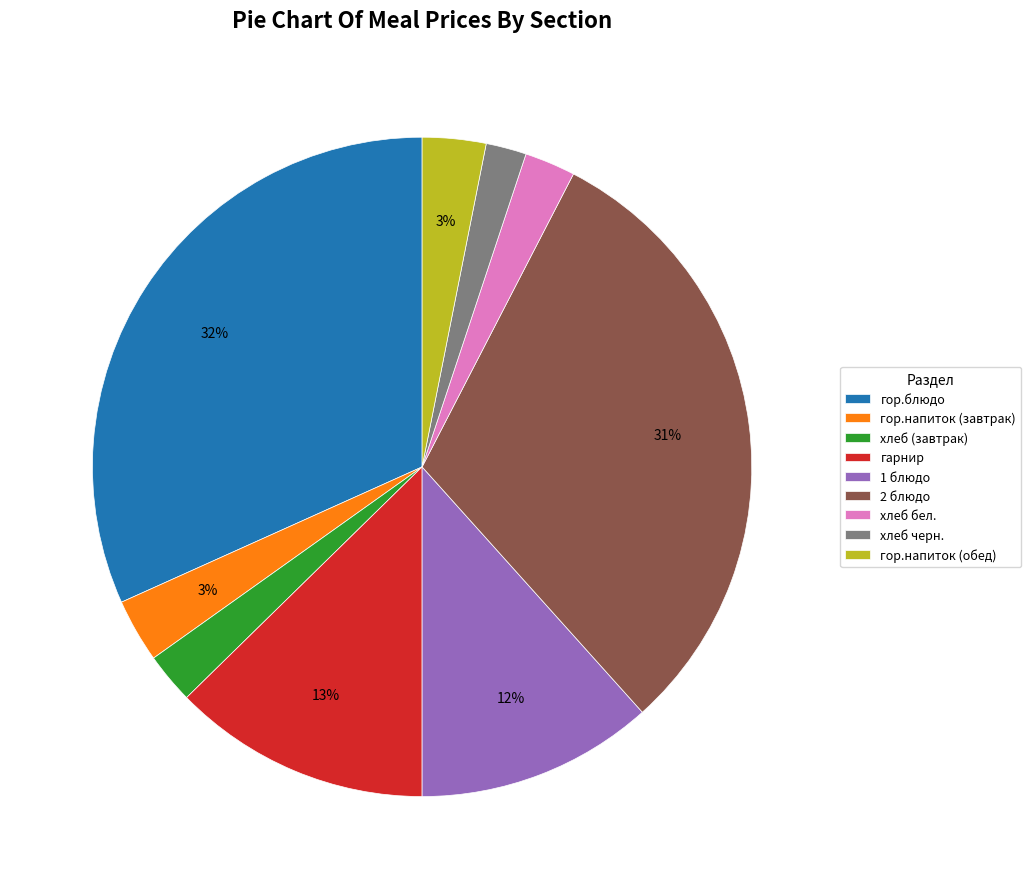

To the nearest percent, what portion does хлеб (завтрак) represent?

2%